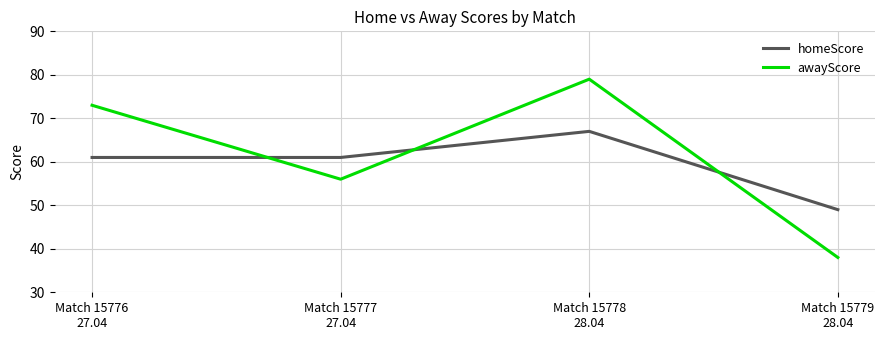

Rank the series by their maximum value, from highest to lowest.

awayScore, homeScore